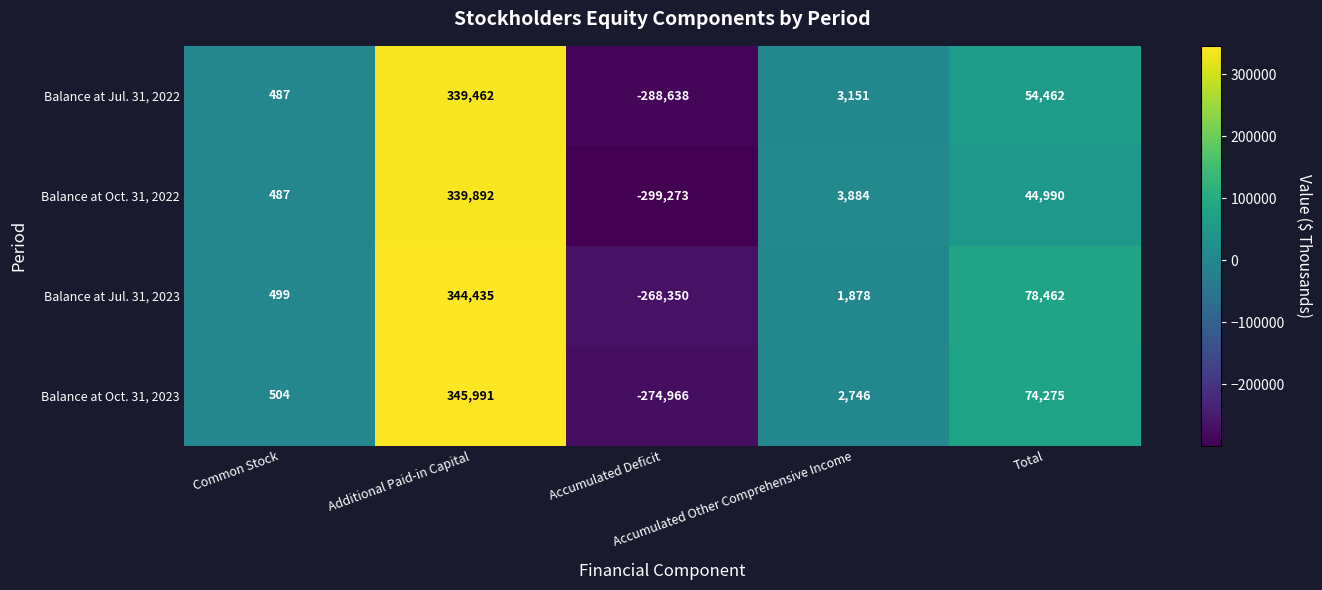

Which series has the largest range (max minus min)?

Balance at Oct. 31, 2022